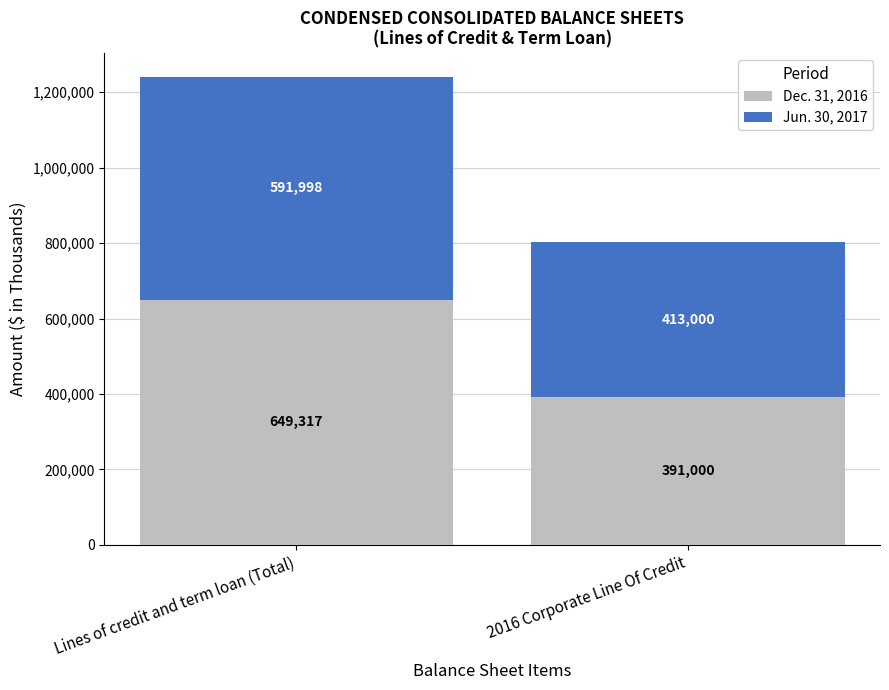

The Dec. 31, 2016 series shows 391000 at 2016 Corporate Line Of Credit. True or false?

True